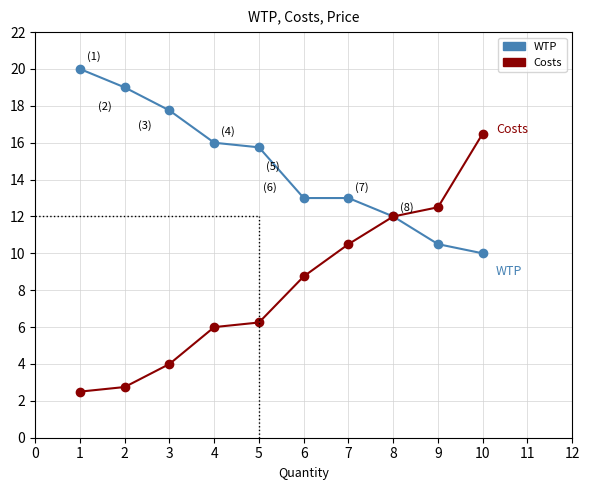

At which label does Costs first exceed 8?

6